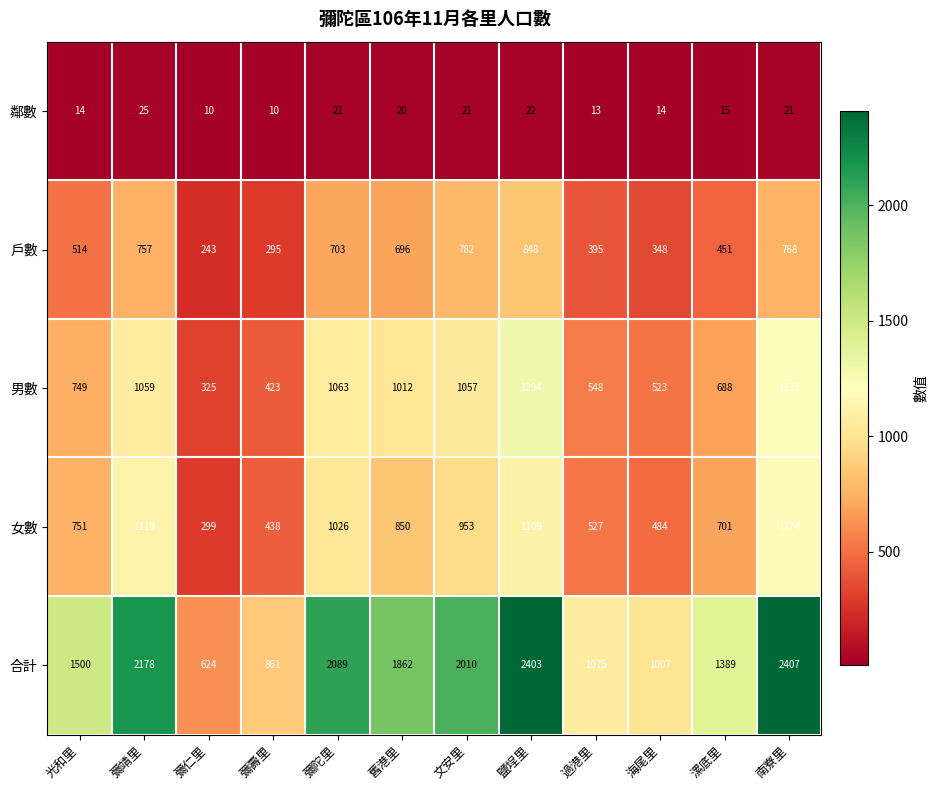

What is the greatest value displayed?

2407